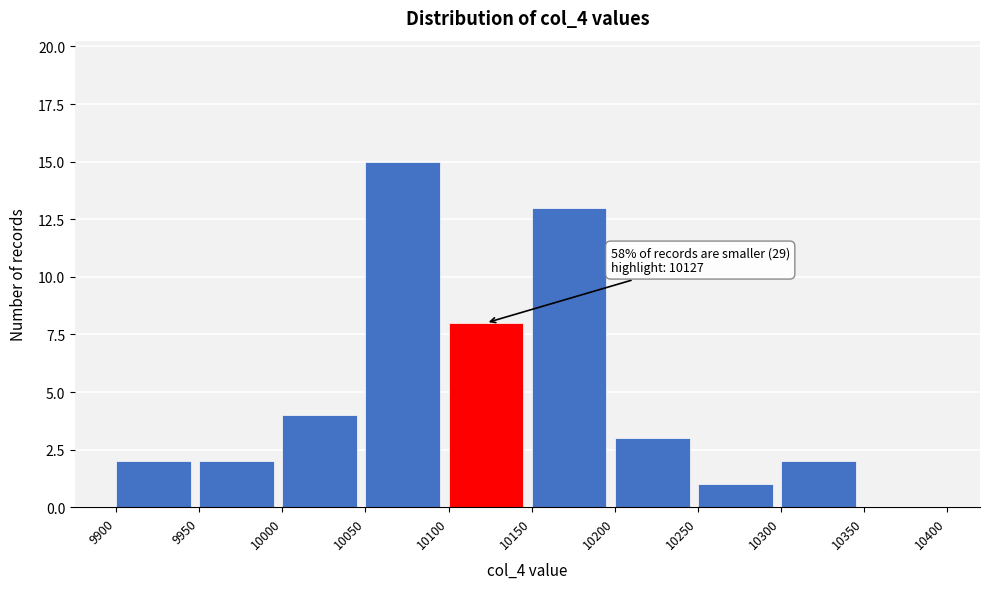

Which range on the x-axis has the tallest bar?

10050 to 10100